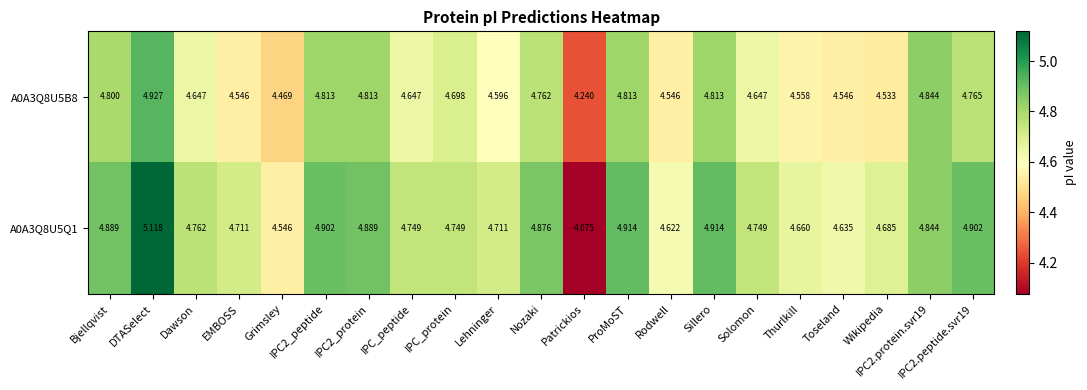

Is the value of A0A3Q8U5Q1 at Solomon greater than the value of A0A3Q8U5B8 at Sillero?

No